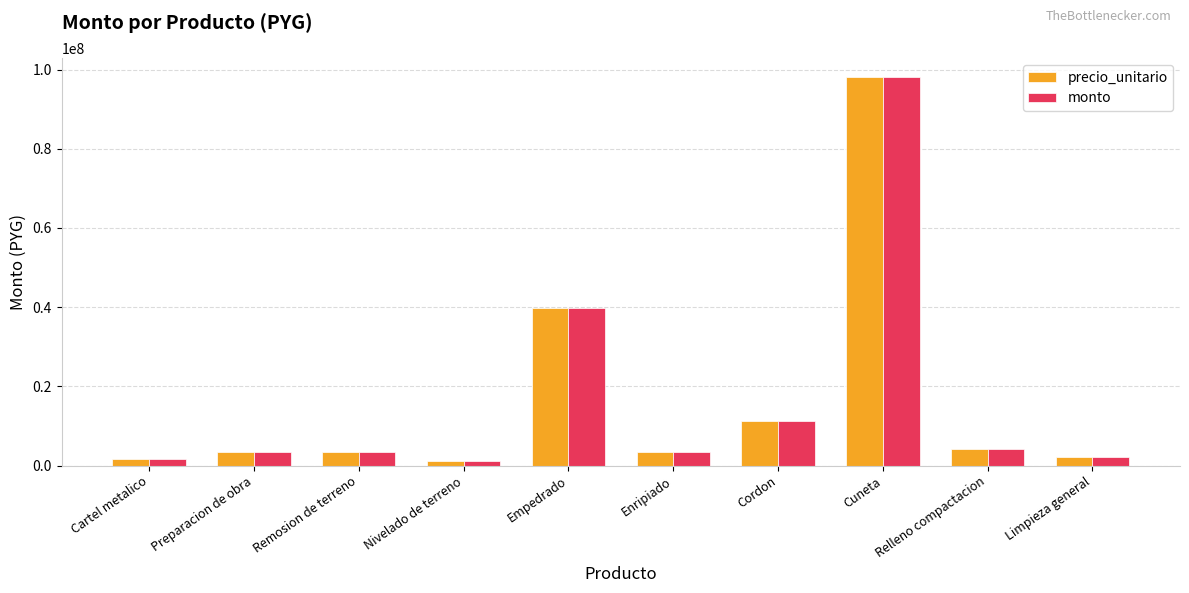

How many bars are there in each group?

2